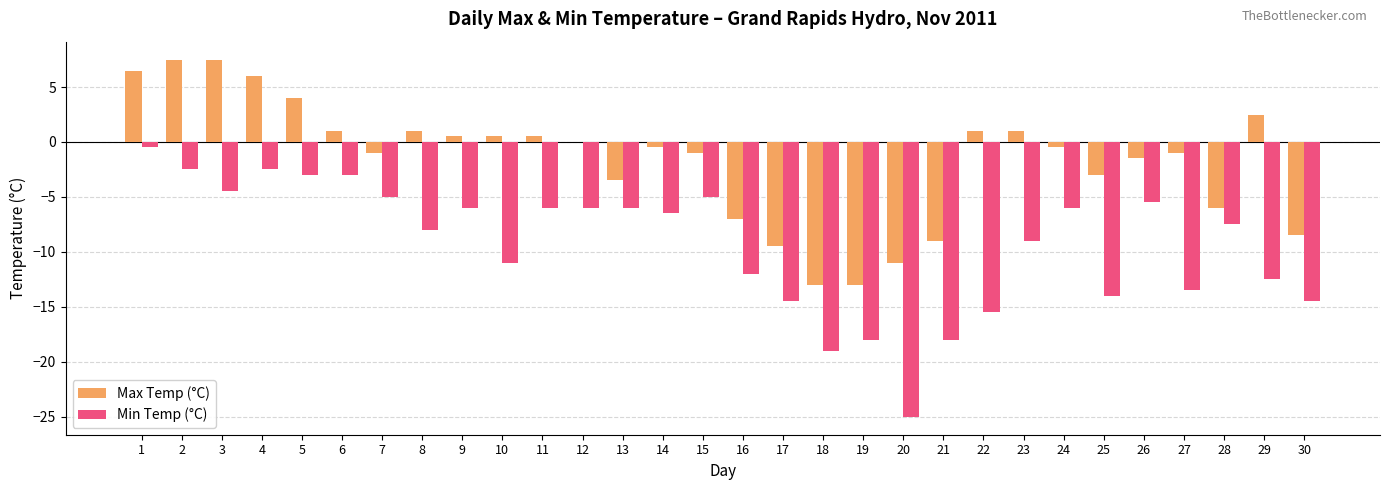

What is the maximum value shown in the chart?

7.5